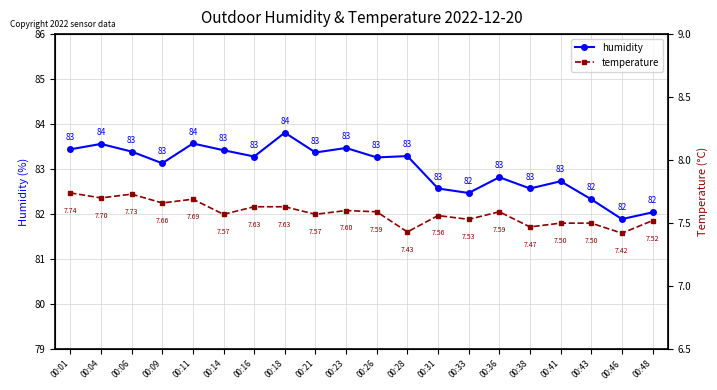

True or false: humidity and temperature cross at least once.

False